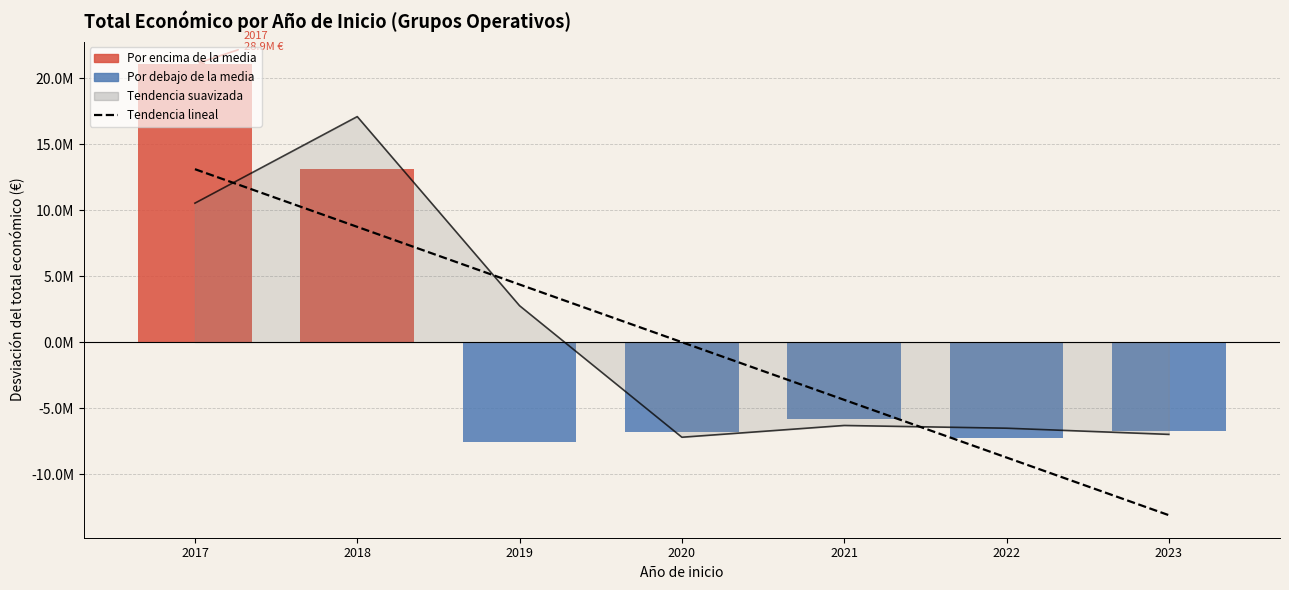

What is the value of the Desviación del total económico bar at the 4th from the left?

-6816754.9